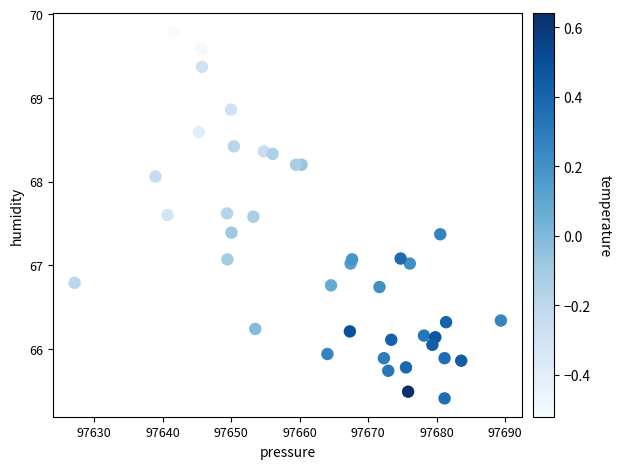

What is the range of X values (max minus min)?

62.2